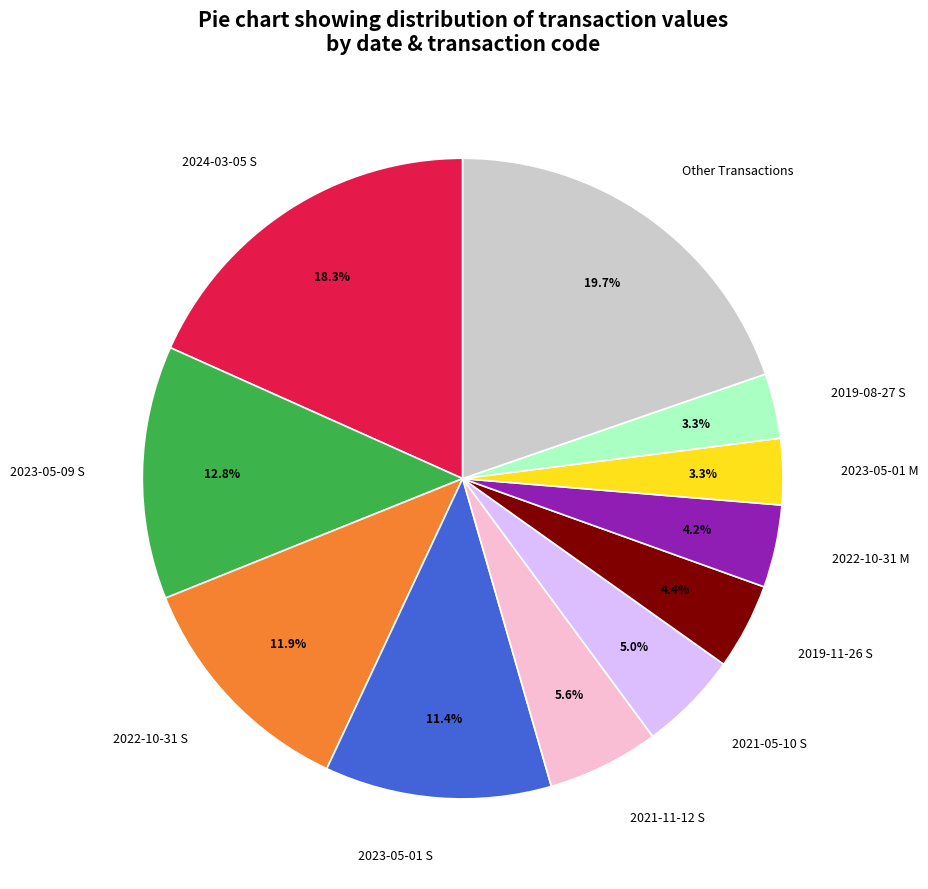

Does any single category account for the majority?

No